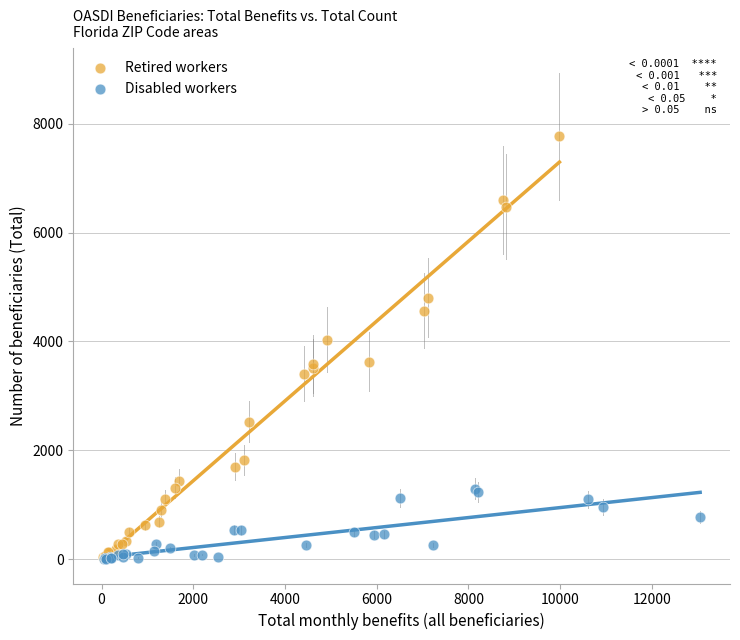

Which series contains the highest Y value?

Retired workers